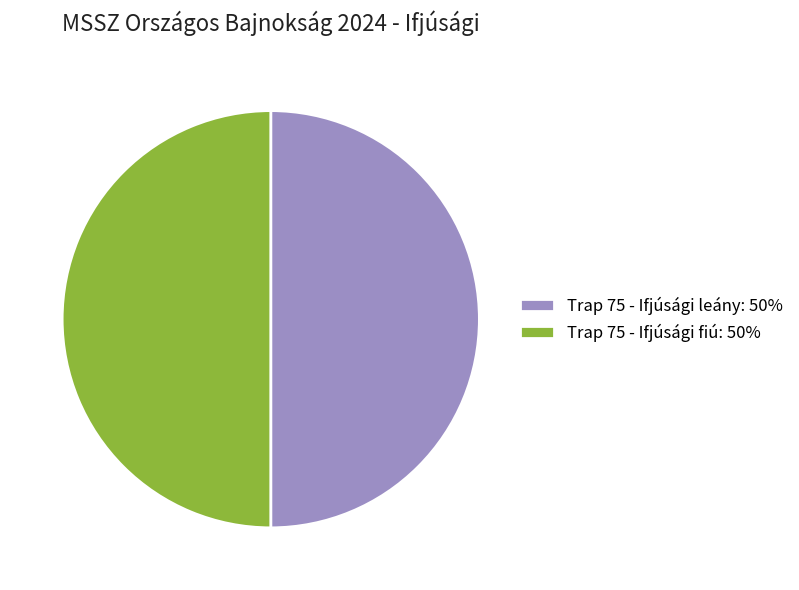

Approximately how many times larger is the value at Trap 75 - Ifjúsági fiú: 50% compared to Trap 75 - Ifjúsági leány: 50%?

1.0